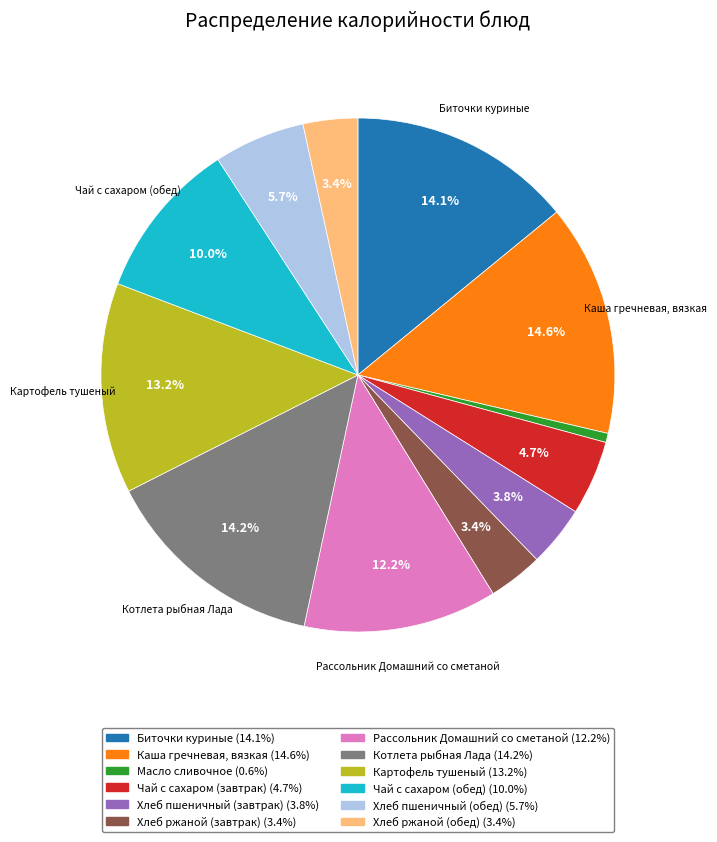

To the nearest percent, what is the combined percentage of Биточки куриные and Хлеб ржаной (завтрак)?

18%